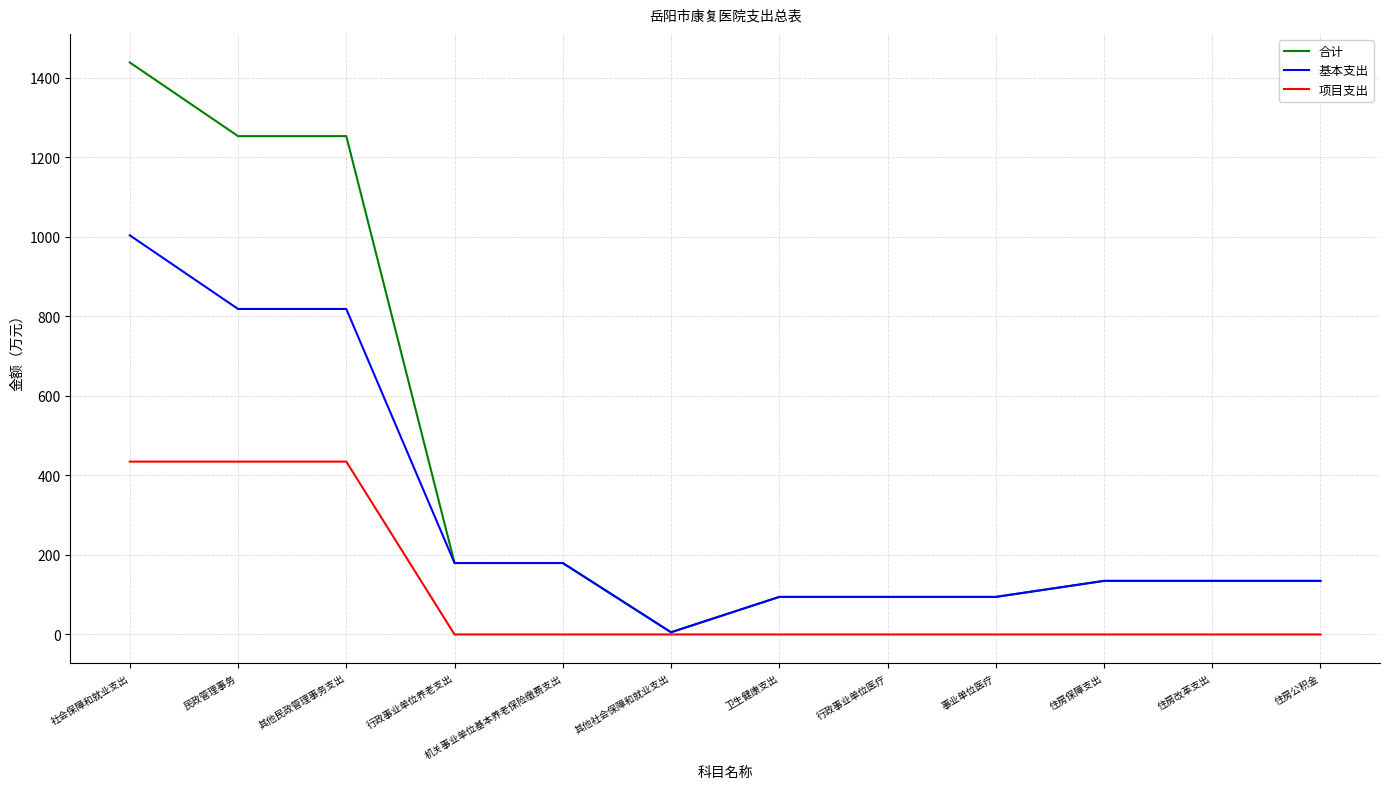

What is the difference between the highest and lowest values at 行政事业单位医疗?

94.4